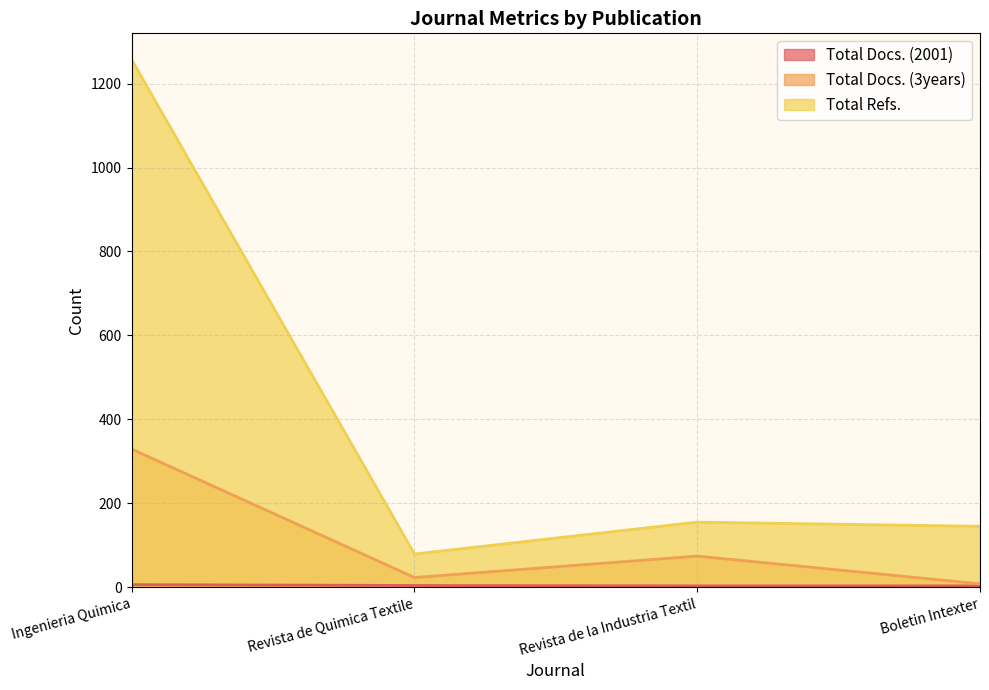

Reading left to right, extract all data points from this chart.

Total Docs. (2001): Ingenieria Quimica=6	Revista de Quimica Textile=4	Revista de la Industria Textil=3	Boletin Intexter=3
Total Docs. (3years): Ingenieria Quimica=329	Revista de Quimica Textile=23	Revista de la Industria Textil=74	Boletin Intexter=8
Total Refs.: Ingenieria Quimica=1257	Revista de Quimica Textile=79	Revista de la Industria Textil=155	Boletin Intexter=145